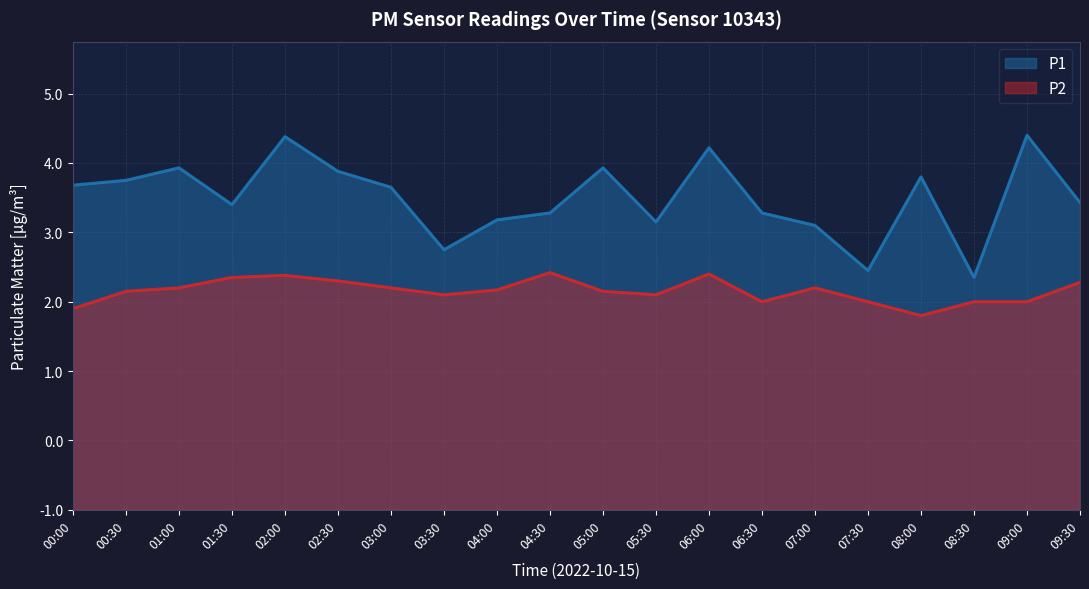

Rank the series by their maximum value, from lowest to highest.

P2, P1